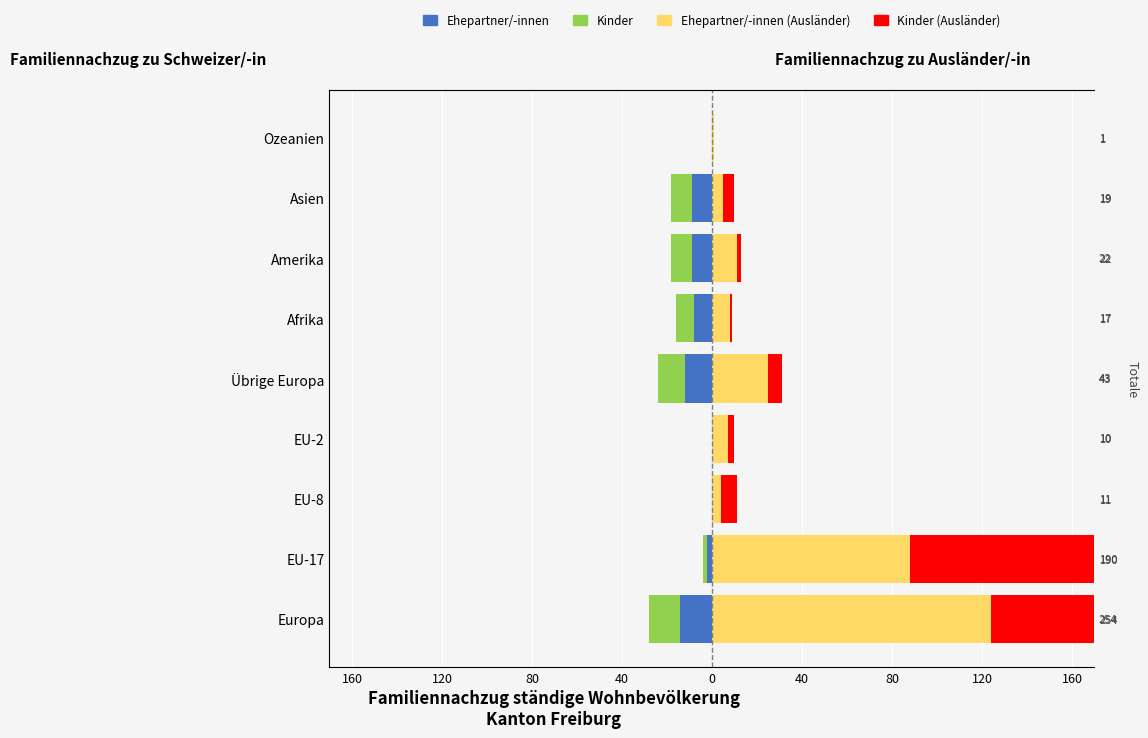

What is the difference between the second highest and second lowest values?

12